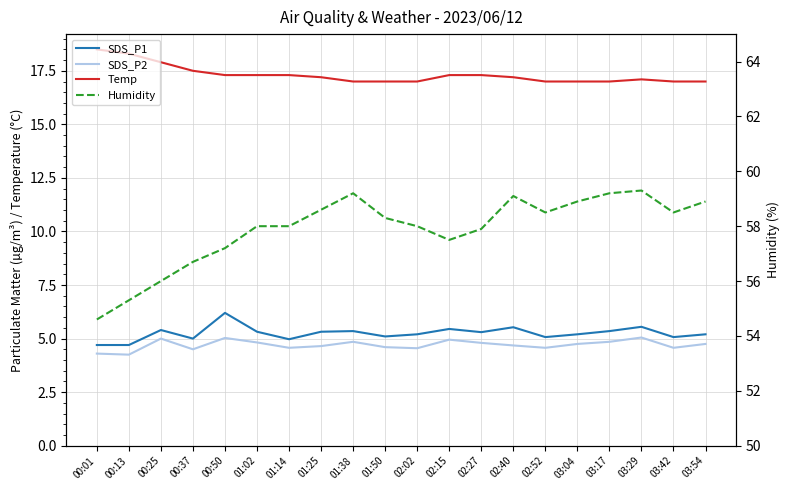

True or false: Temp has more than 1 points higher than both neighbors.

False